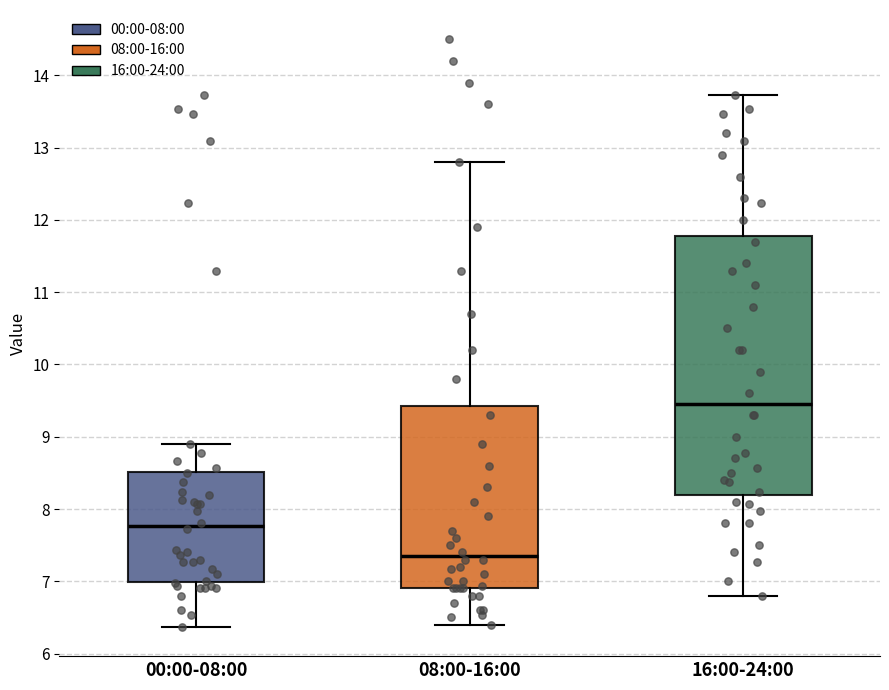

Comparing the boxes themselves (not the whiskers), which one is the tallest?

16:00-24:00